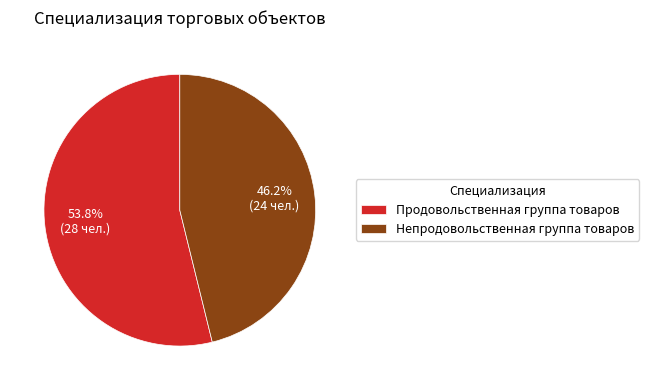

Is there a majority slice in this chart?

Yes